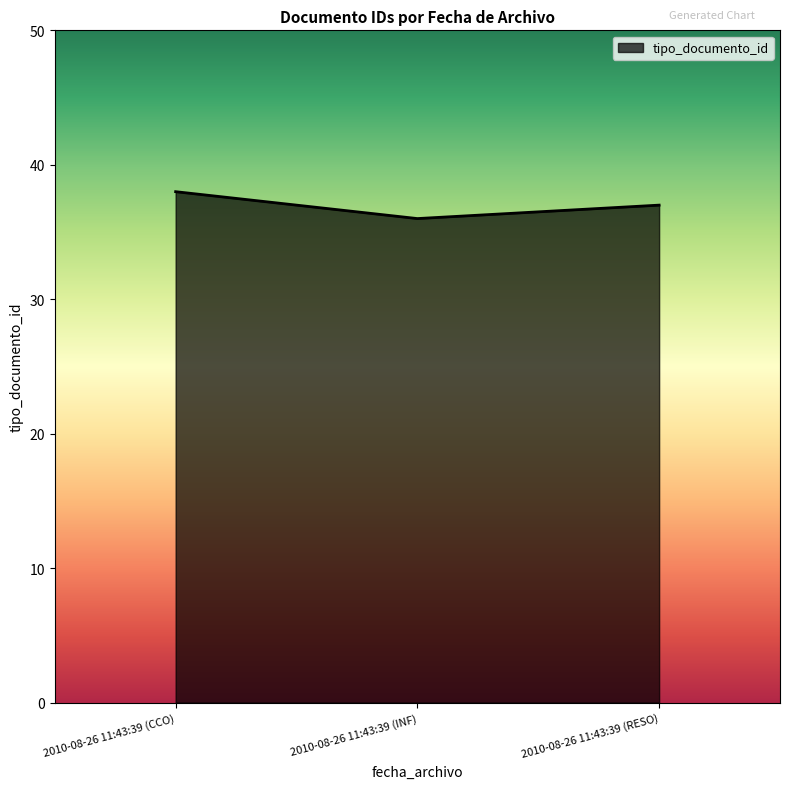

What position from the right is 2010-08-26 11:43:39 (CCO)?

3